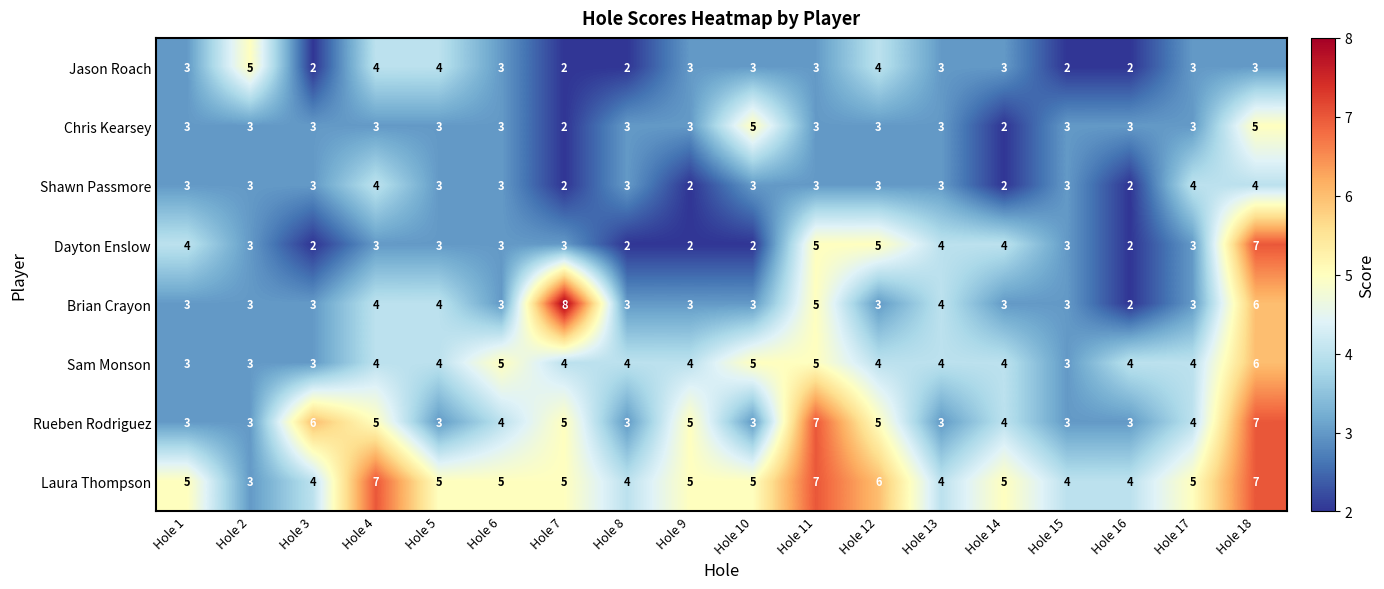

Where is Brian Crayon nearest to the value 5?

Hole 11